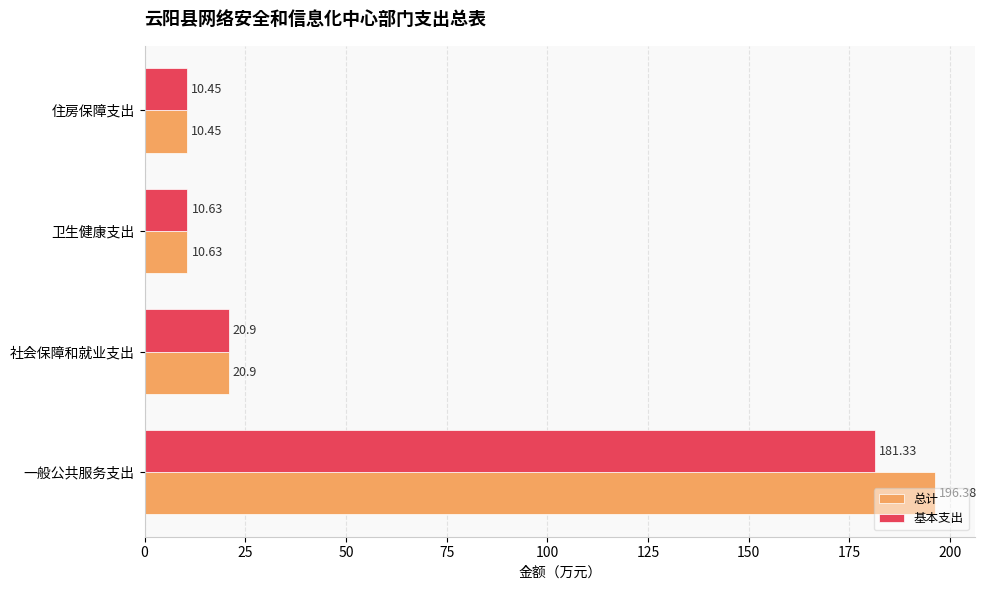

Rank the series by their maximum value, from highest to lowest.

总计, 基本支出